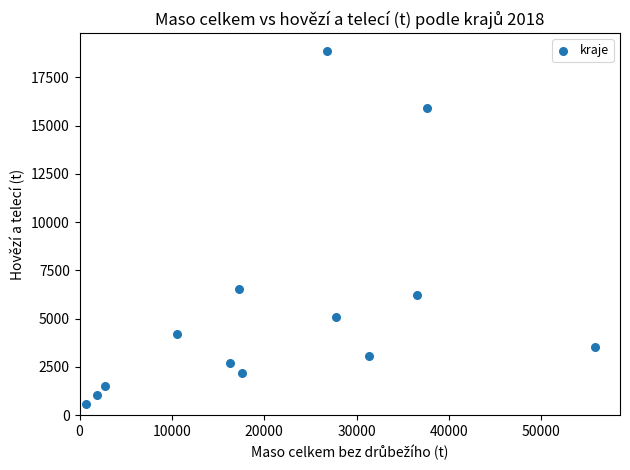

What Y value in the scatter plot is closest to 9738?

6562